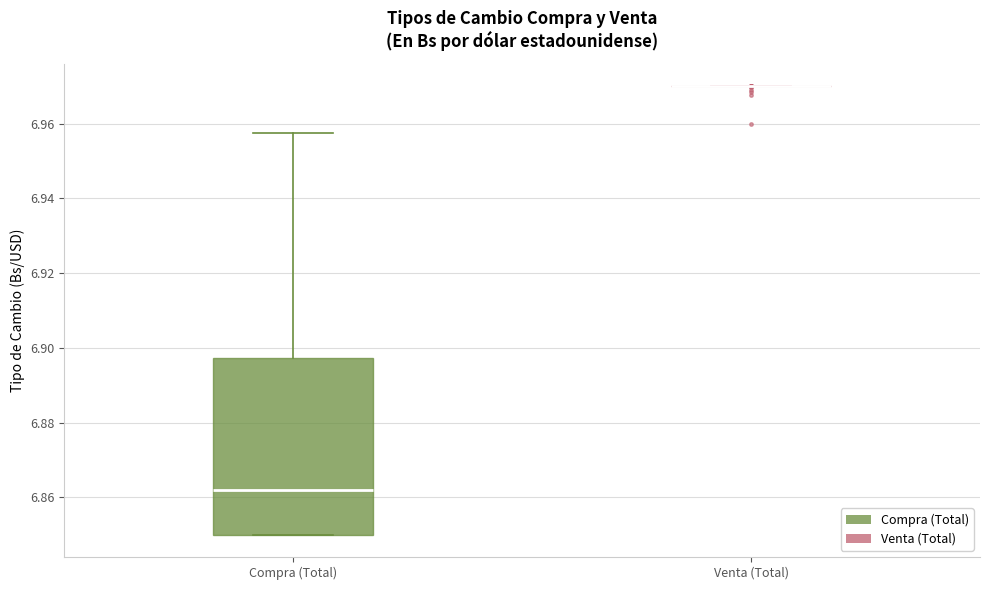

Reading left to right, read every box against the y-axis: the position of its median line, the range the box covers, and the ends of its whiskers. The values are not printed on the chart, so give them approximately, as read against the axis.

Compra (Total): median 6.862, box 6.850 to 6.898, whiskers 6.850 to 6.958
Venta (Total): box collapsed to a line at 6.970, whiskers 6.970 to 6.970